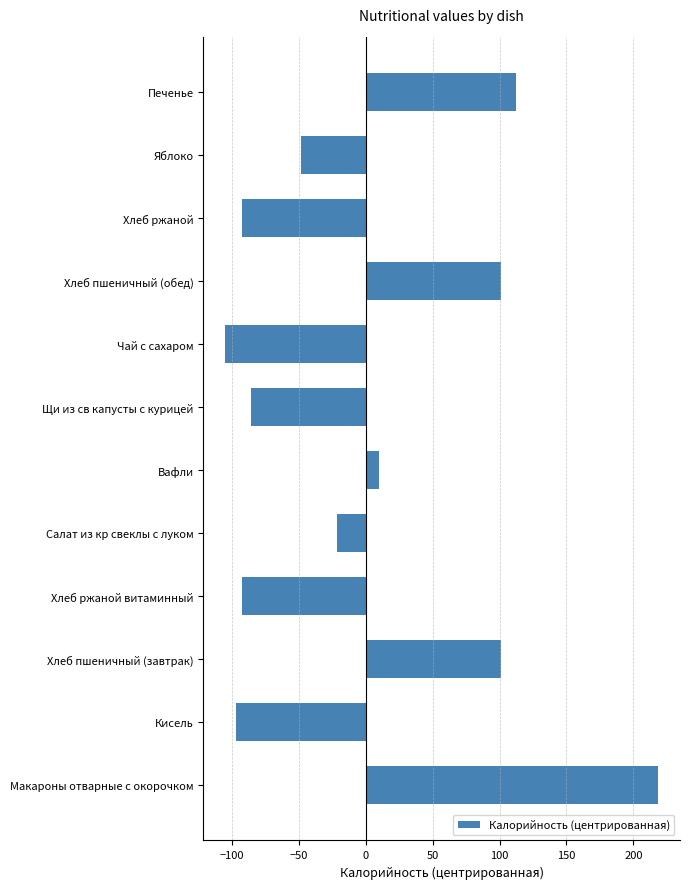

What is the change in value from Вафли to Хлеб пшеничный (обед)?

+91.0